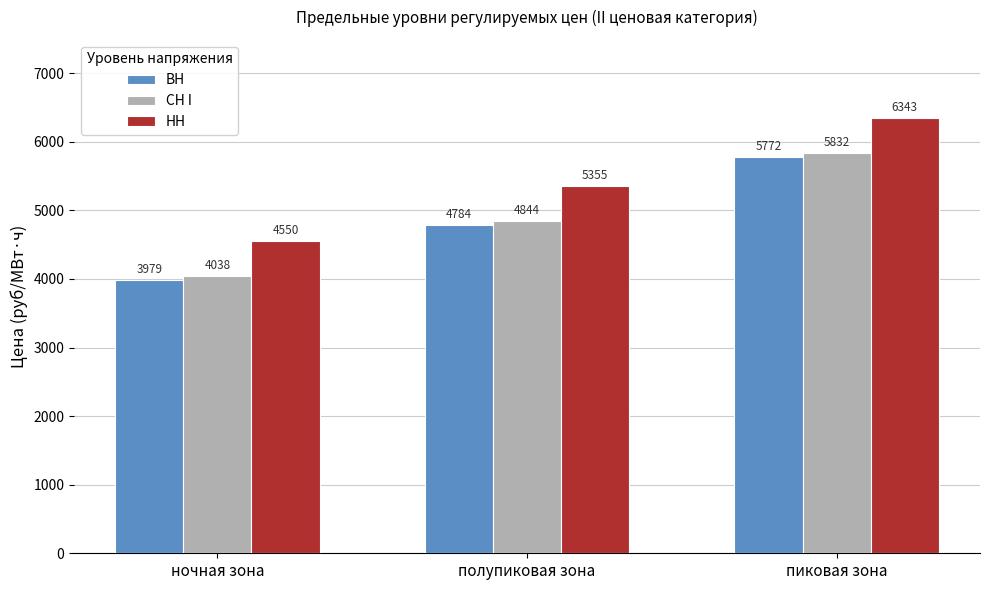

What are all the series names shown in the legend?

ВН, СН I, НН